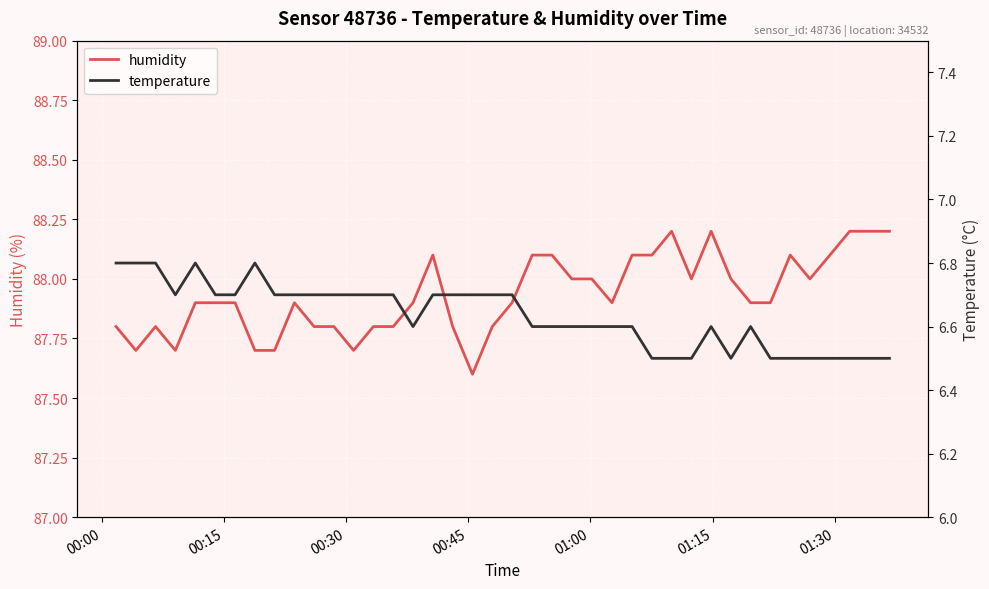

What is the highest value of the humidity series?

88.2